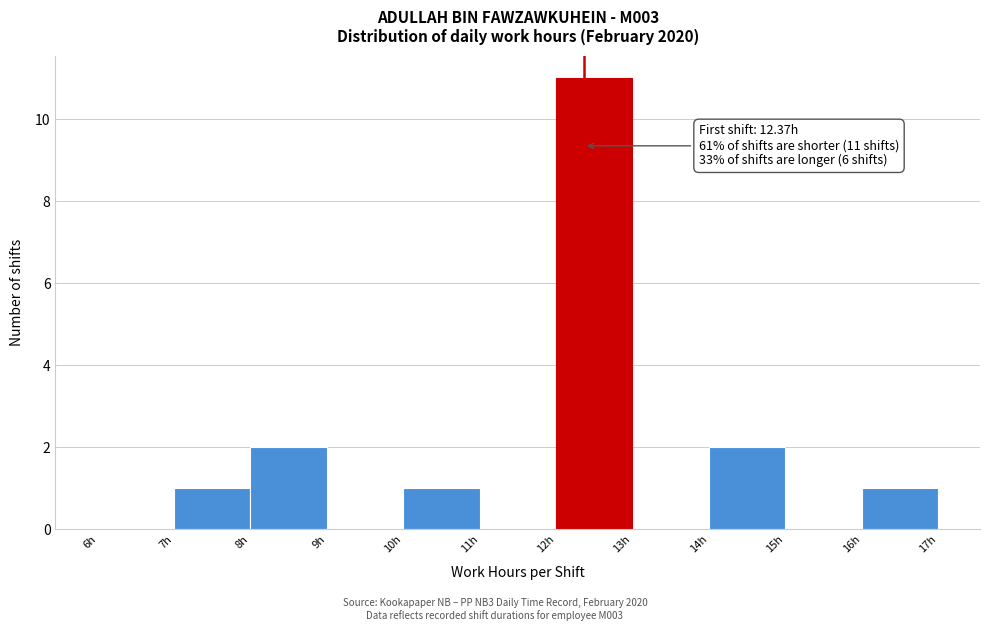

Over which range of the x-axis is the bar tallest?

12 to 13